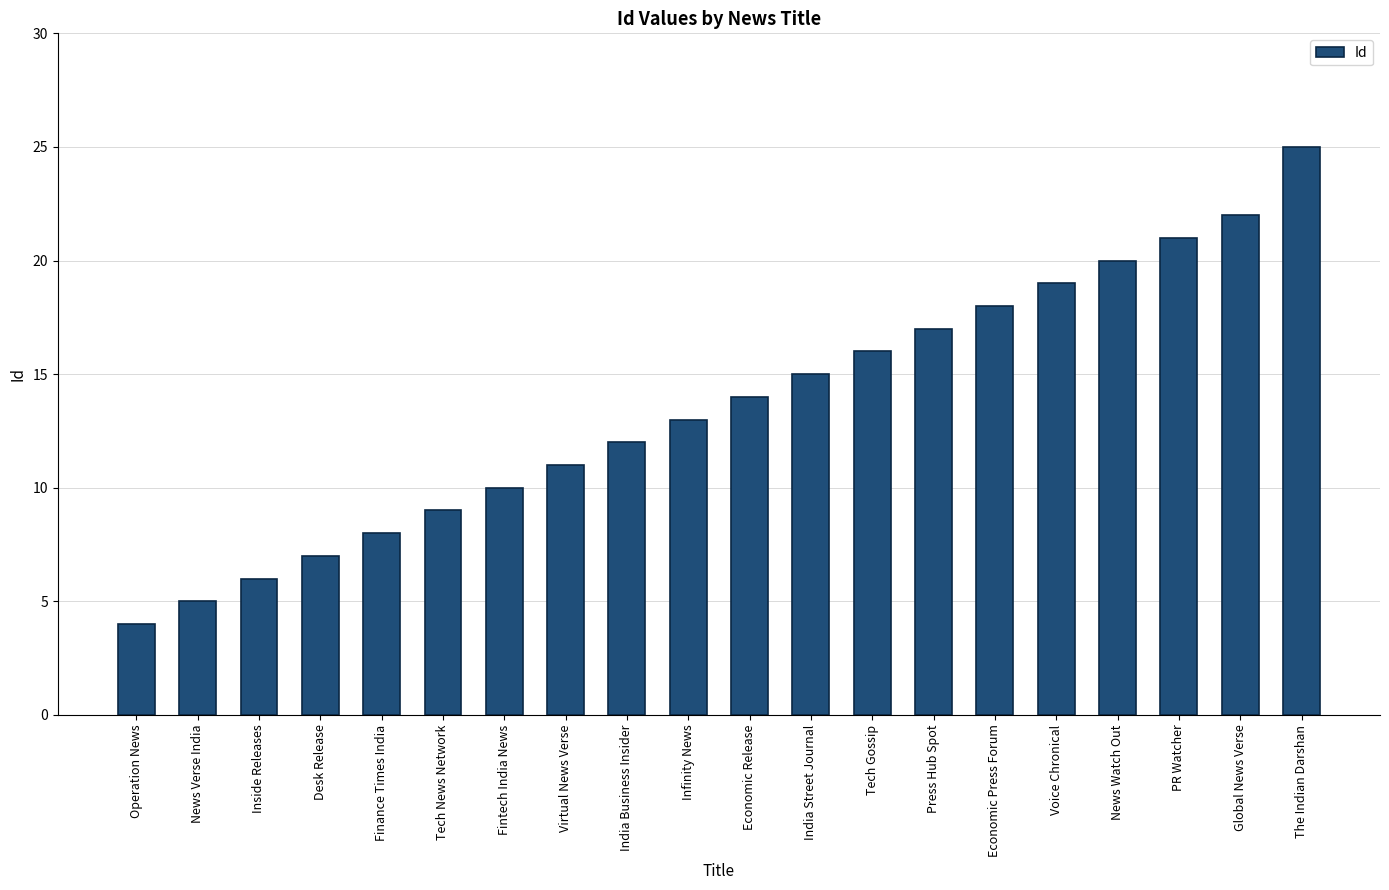

Is it true that the value at Inside Releases is 6?

True